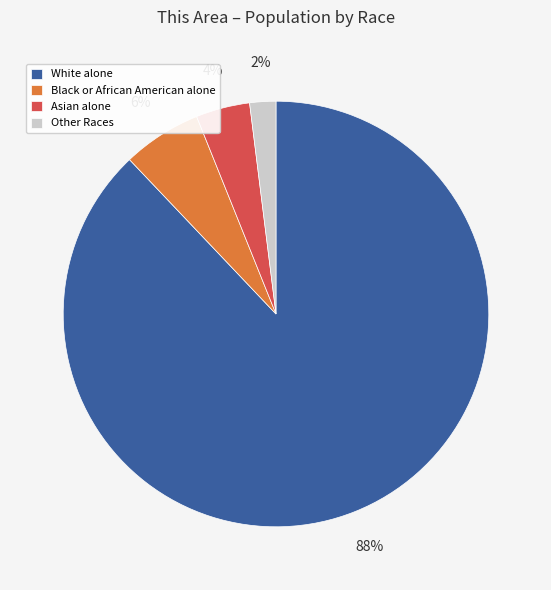

How many segments does this pie chart have?

4